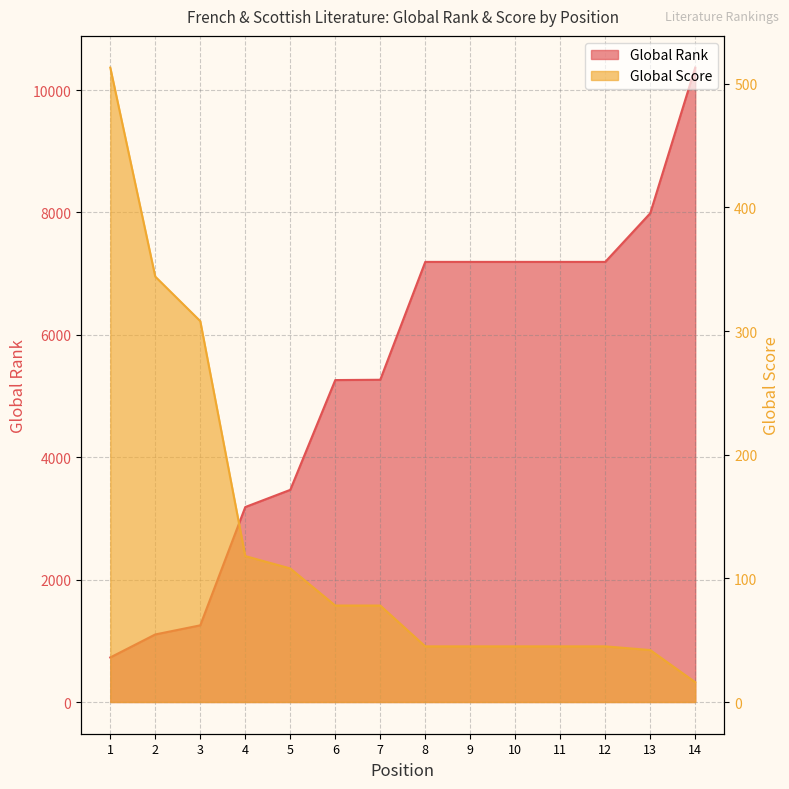

List the series in order of their overall mean, lowest first.

Global Score, Global Rank